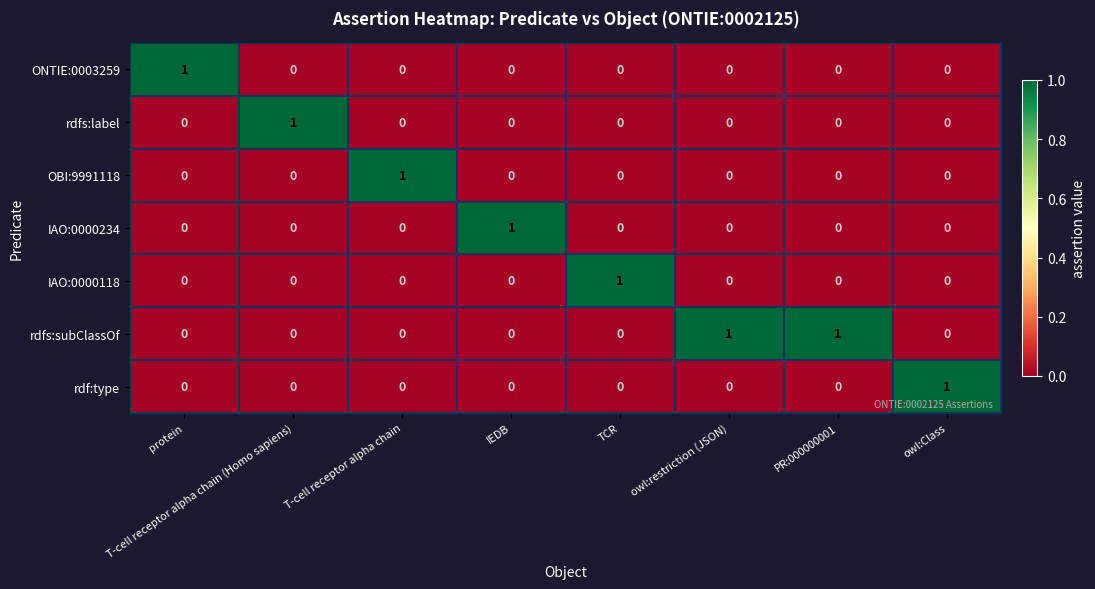

The value of rdfs:label at T-cell receptor alpha chain is 0. True or false?

True